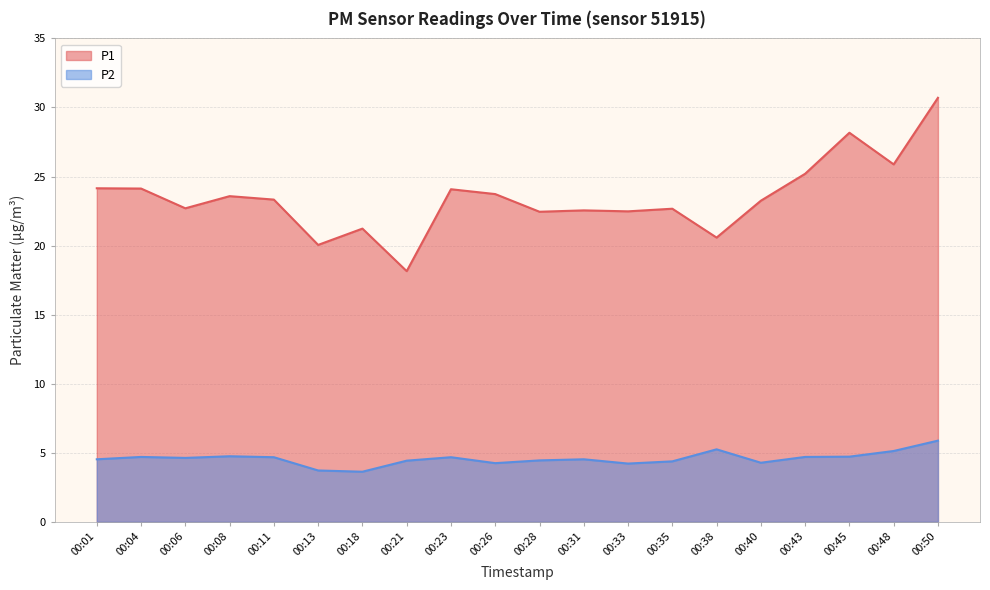

Reading left to right, extract all data points from this chart.

P1: 24.1	24.1	22.7	23.6	23.3	20.1	21.2	18.1	24.1	23.7	22.4	22.6	22.5	22.7	20.6	23.2	25.2	28.2	25.9	30.7
P2: 4.5	4.7	4.6	4.8	4.7	3.7	3.6	4.4	4.7	4.2	4.5	4.5	4.2	4.4	5.2	4.3	4.7	4.7	5.1	5.9